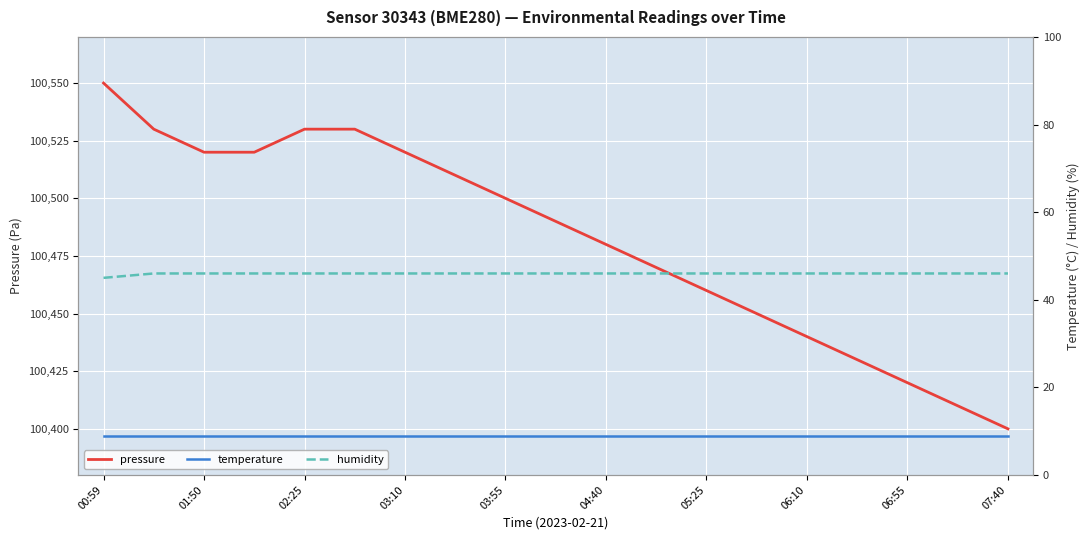

True or false: pressure has a value of 54211 at 05:25.

False